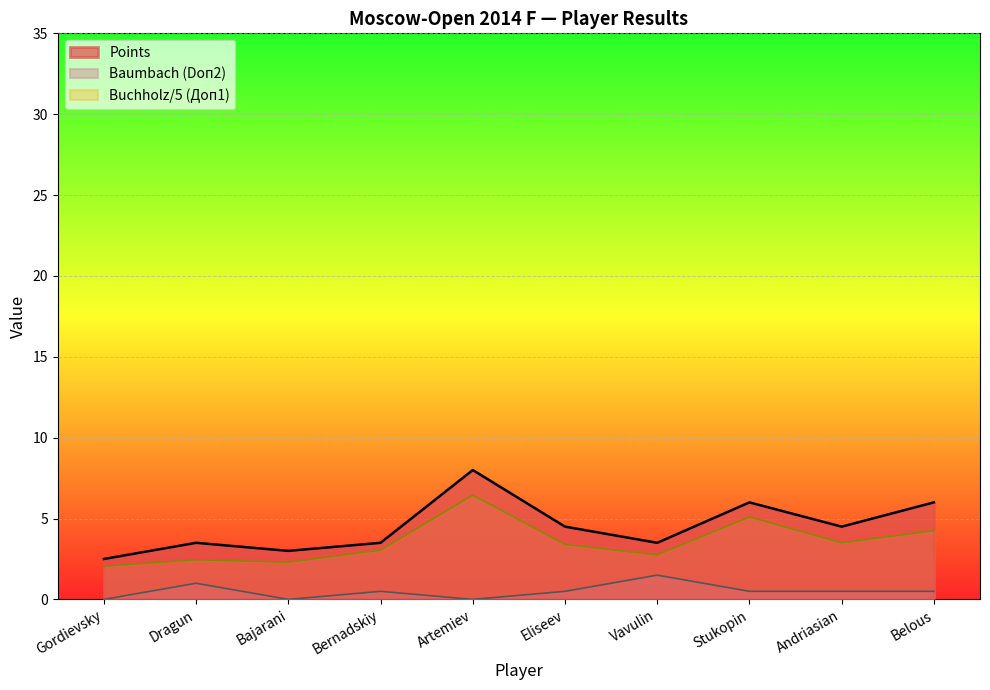

Which label corresponds to the largest value in the chart?

Artemiev